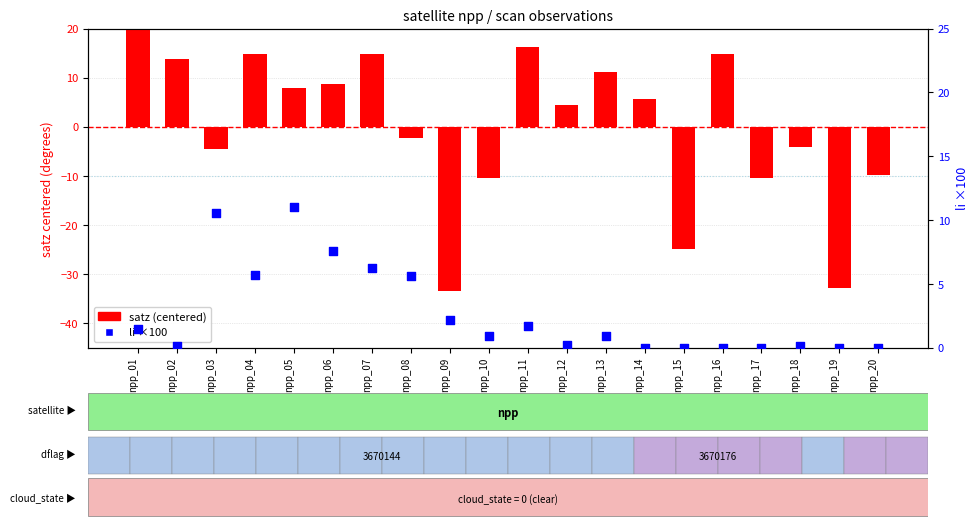

Which series has the largest total across all categories?

li ×100